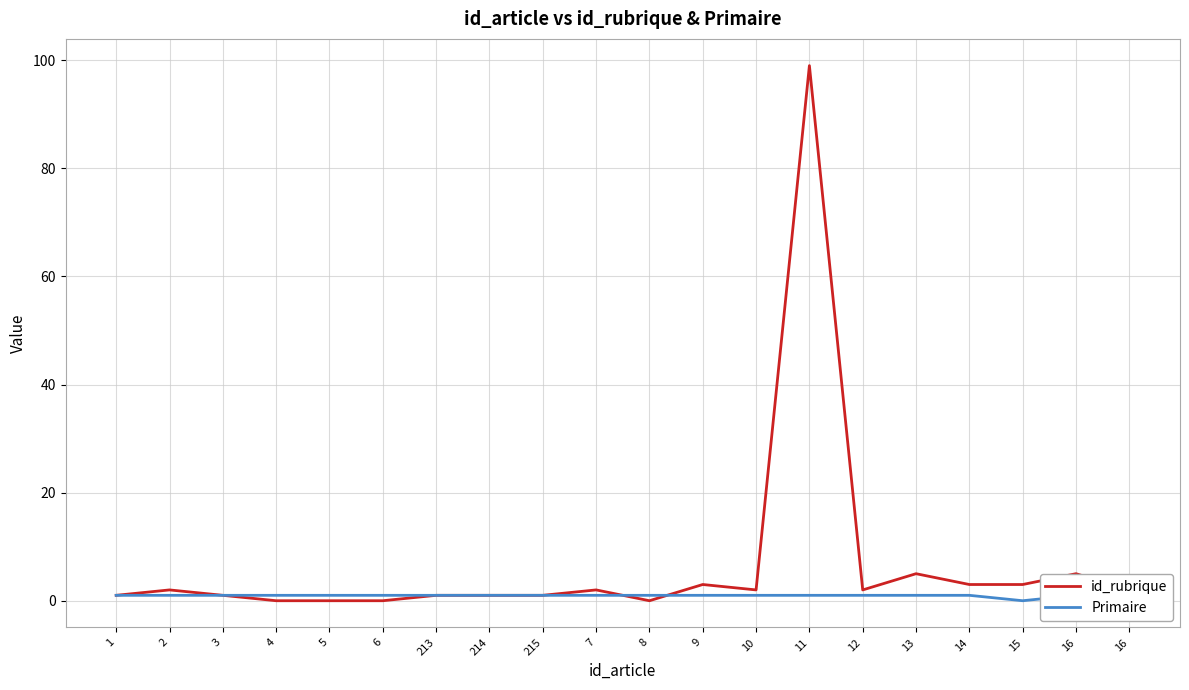

Where is the first local maximum for Primaire?

16